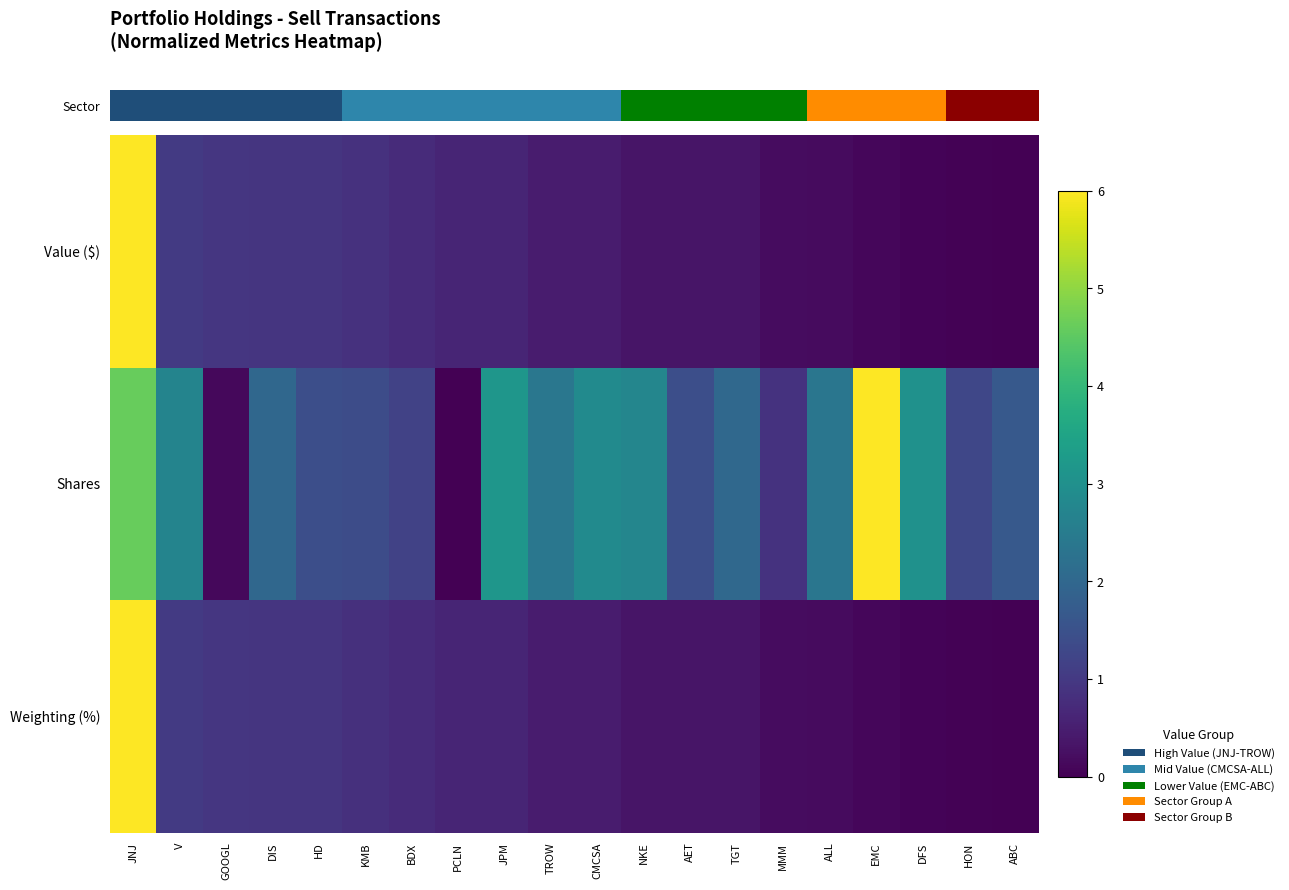

Which series has the widest spread of values?

row_0